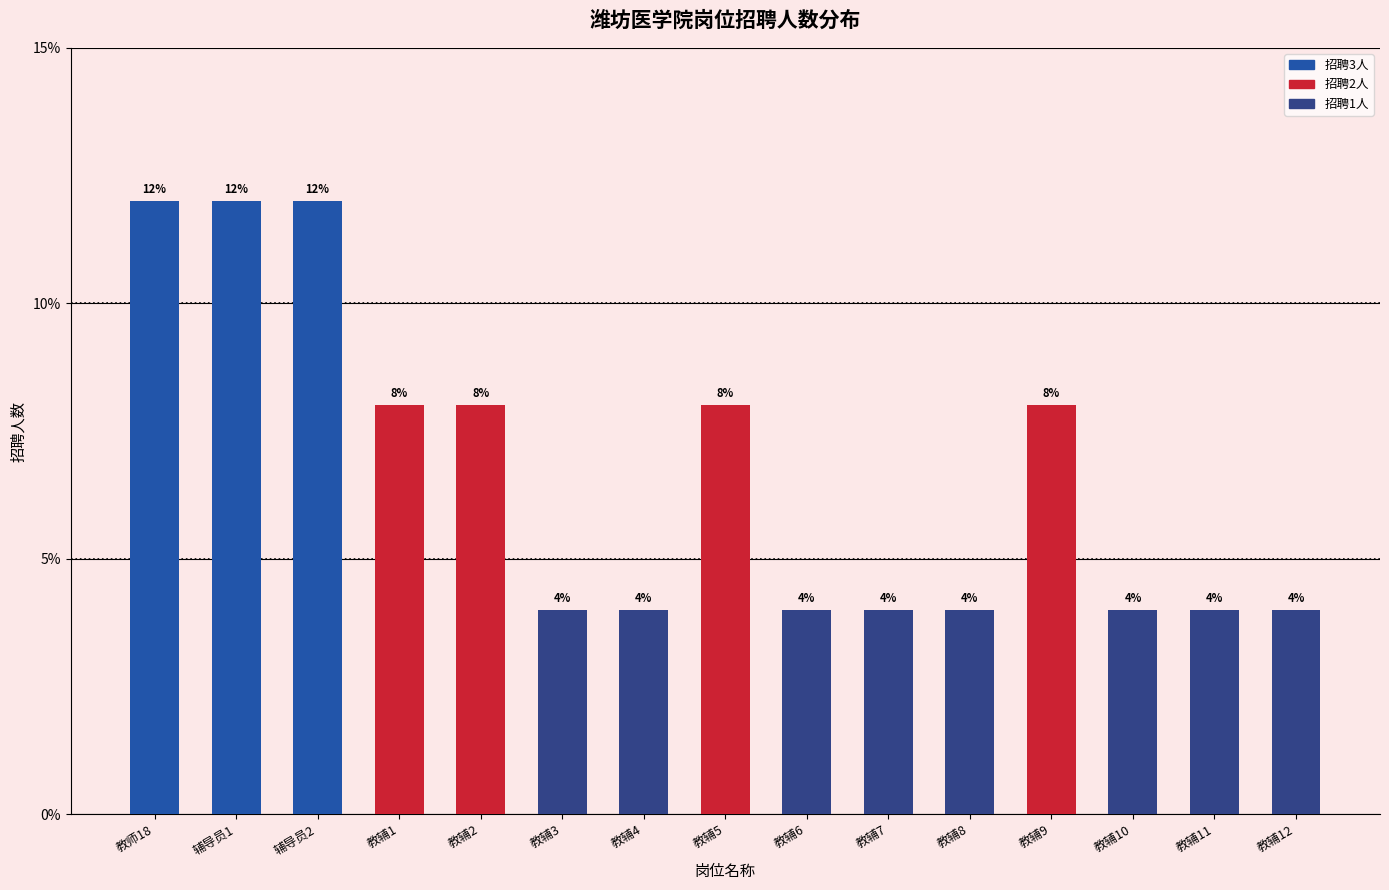

What is the greatest value displayed?

12